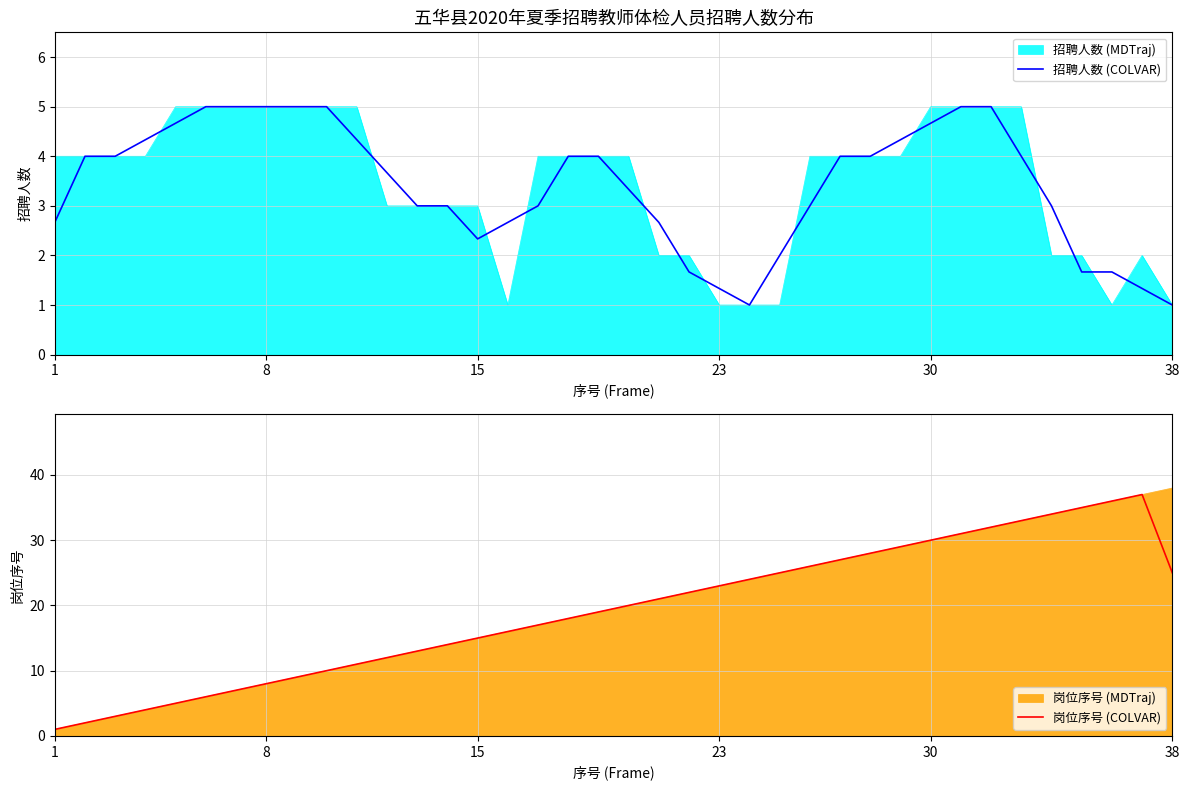

The value of 招聘人数 (MDTraj) at 23 is 1.0. True or false?

True